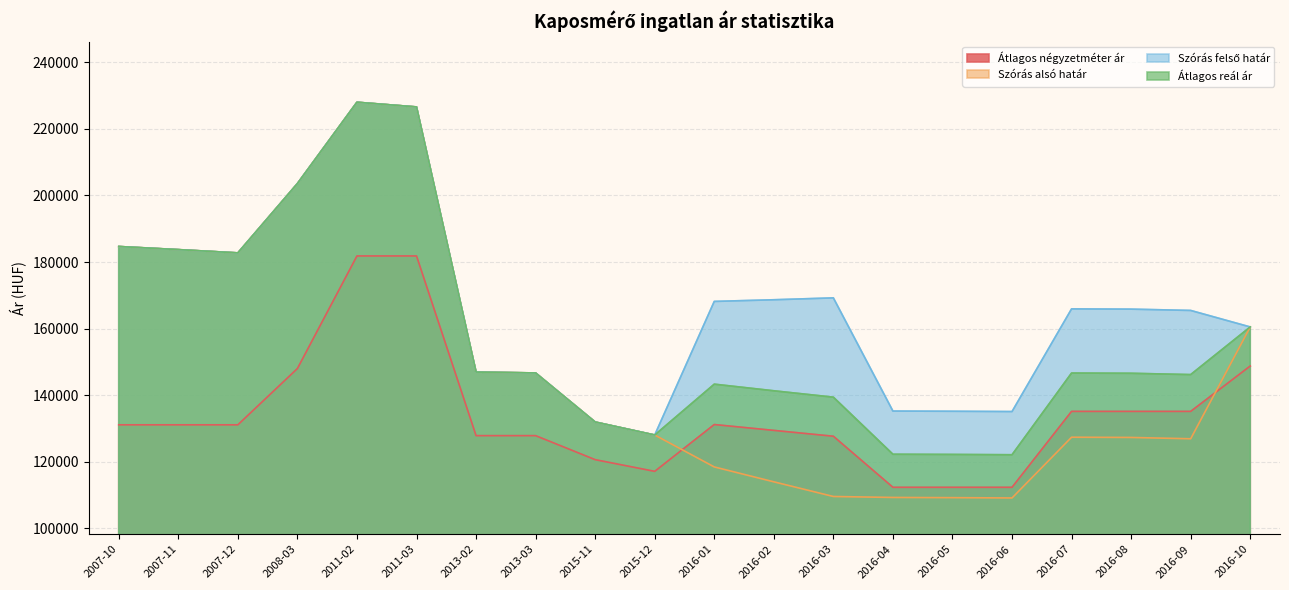

How many values in the Átlagos négyzetméter ár series exceed 131034?

8